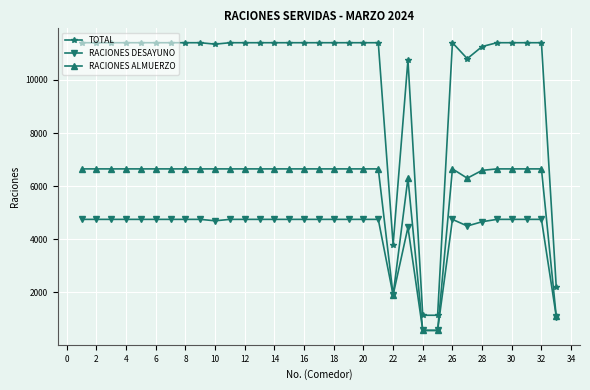

What is the value of the RACIONES ALMUERZO point at the 23rd from the left?

6300